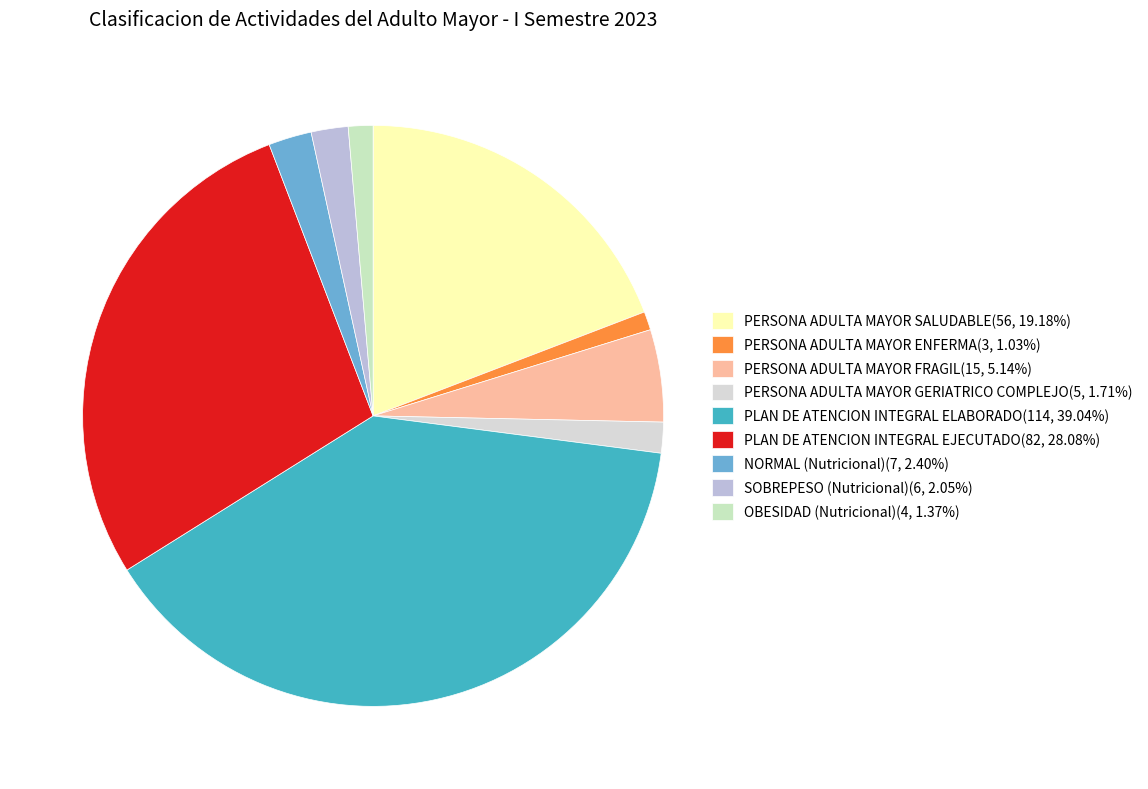

How many slices are in this pie chart?

9